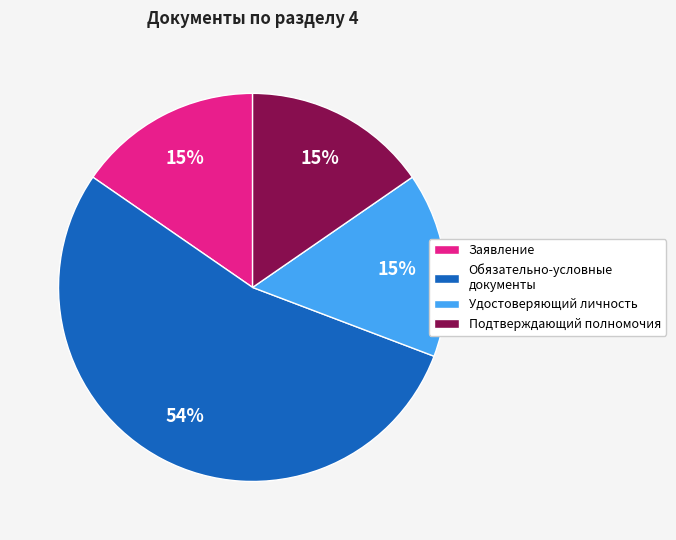

Count the number of slices in the pie.

4